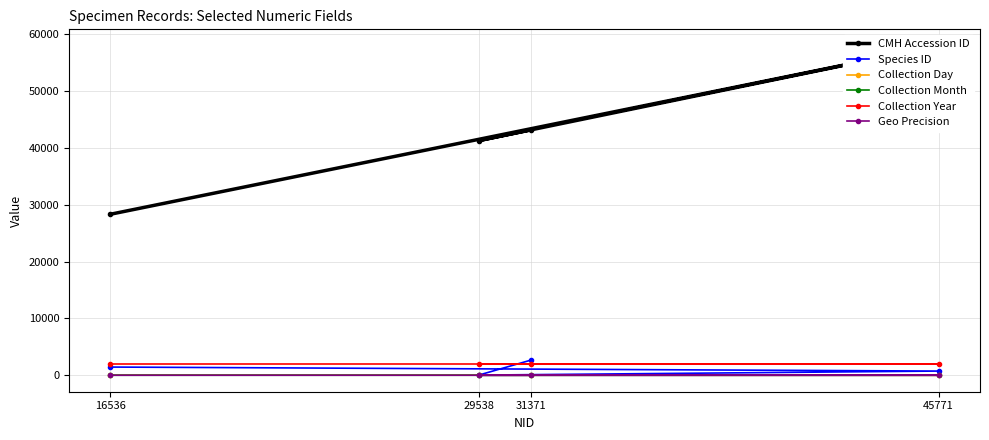

True or false: Collection Month and Collection Year intersect in this chart.

False